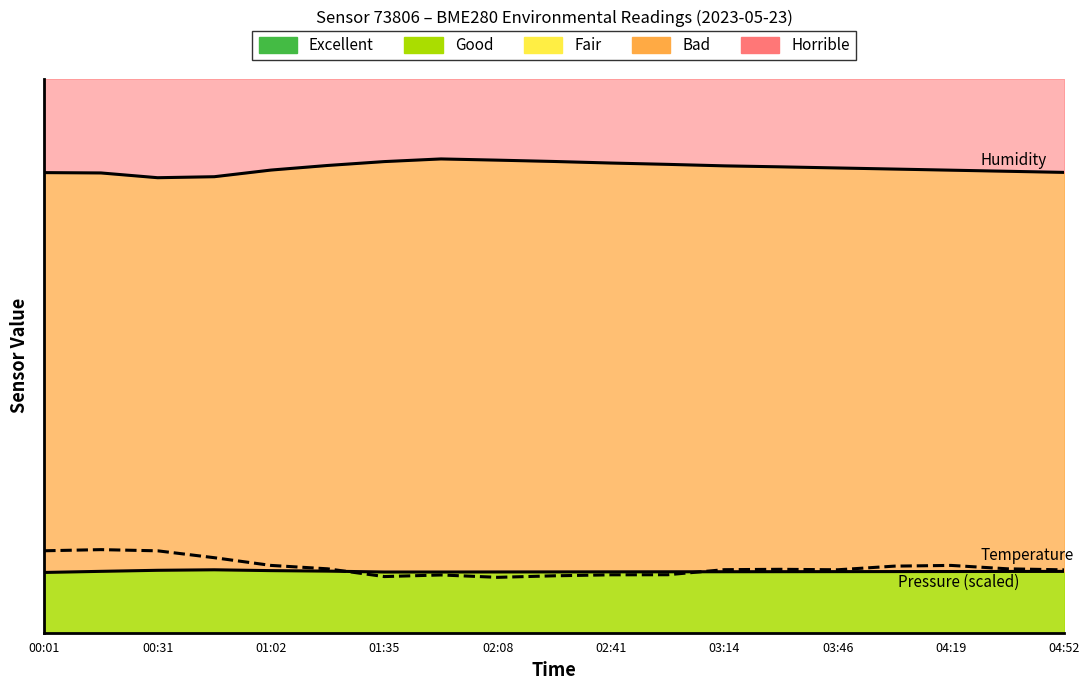

How many lines are shown in the chart?

3